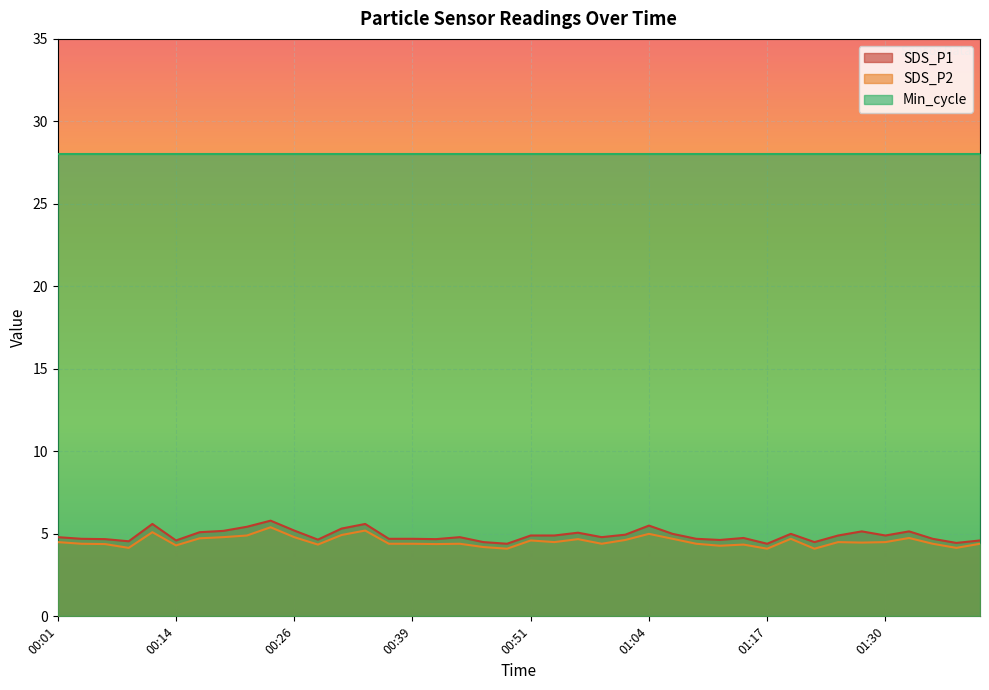

What is the difference between the SDS_P1 values at 00:46 and 01:34?

0.2